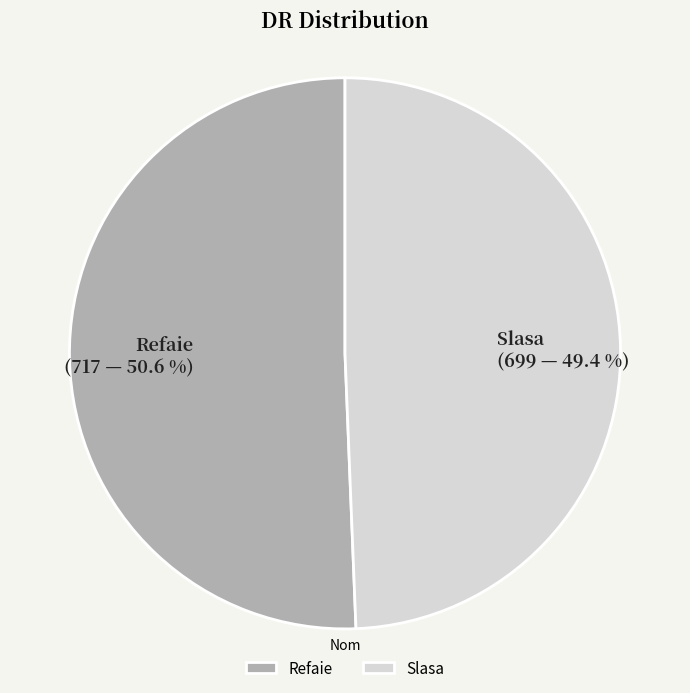

How many slices are in this pie chart?

2